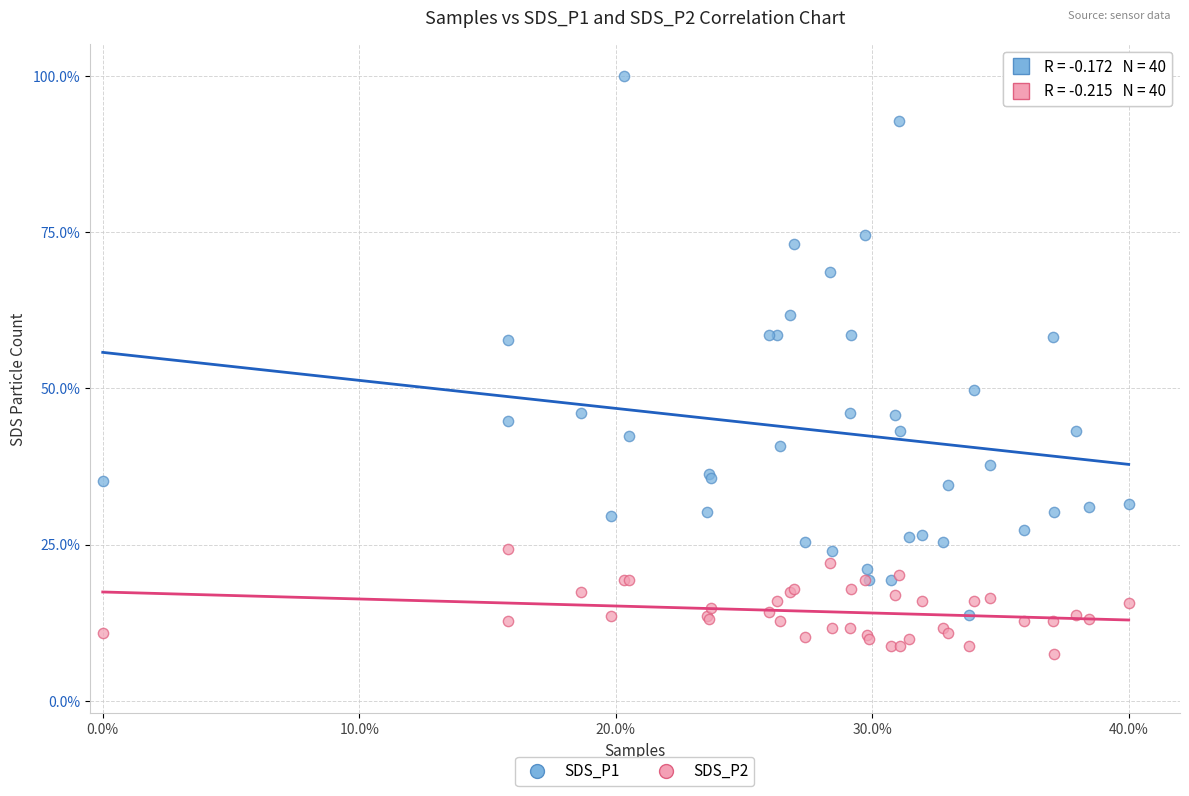

Which series reaches the maximum Y coordinate?

SDS_P1